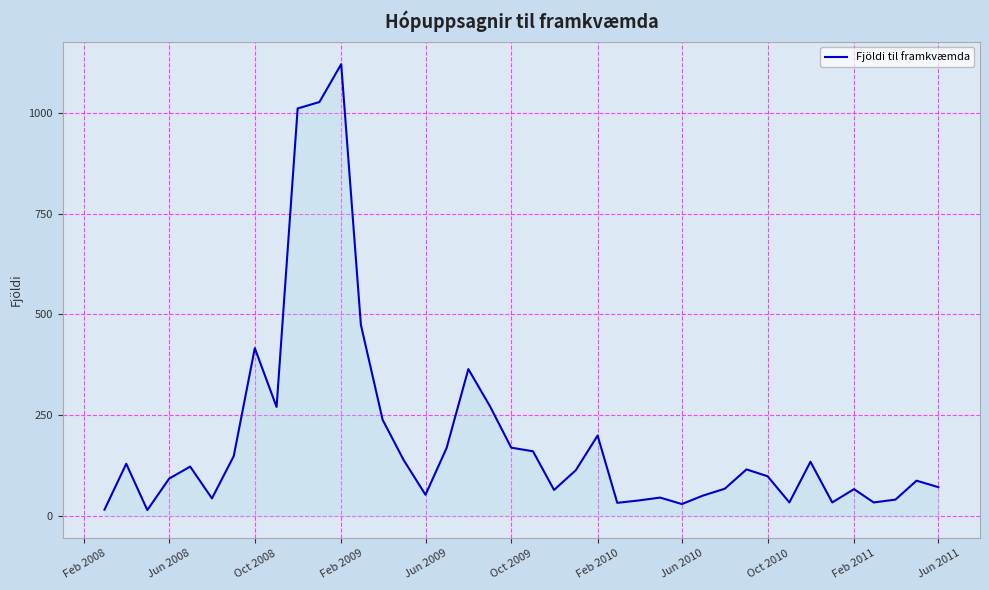

What is the difference between the maximum and minimum values?

1107